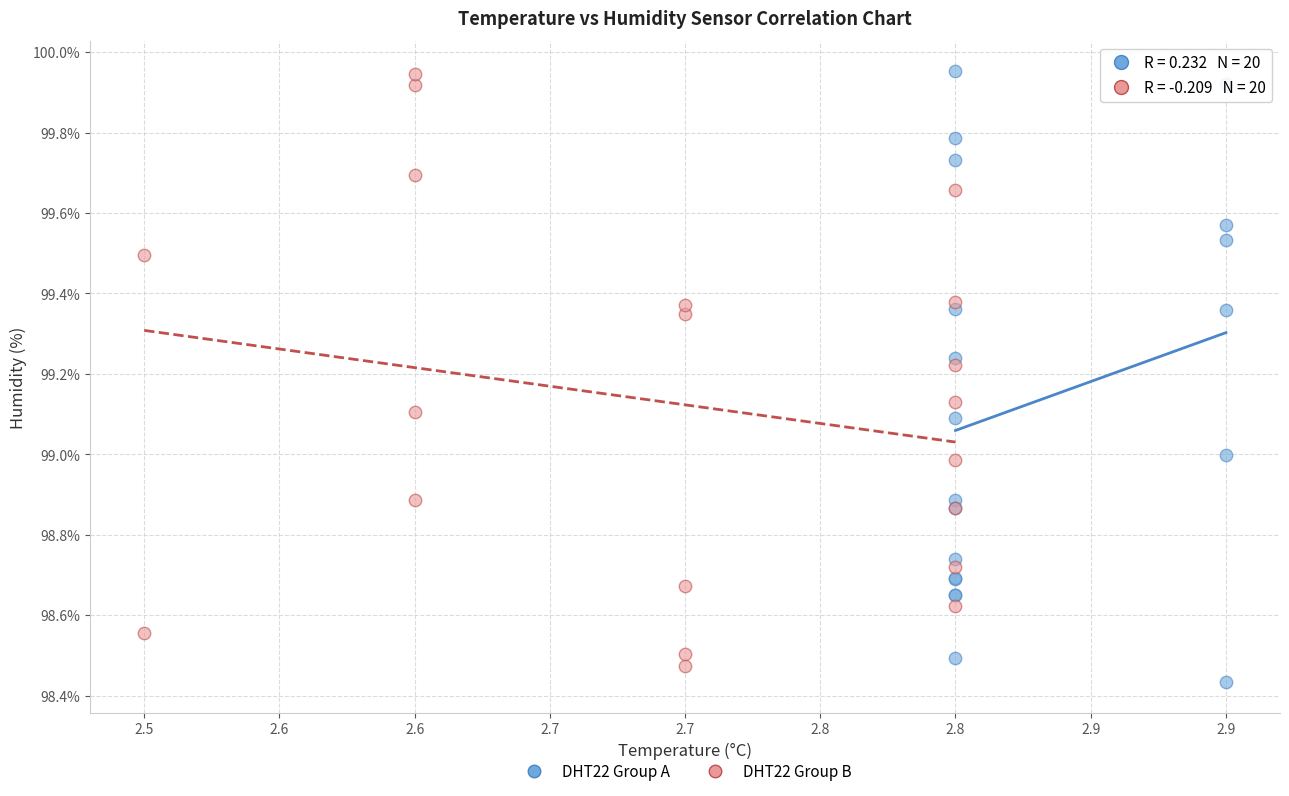

Which series has the widest spread of Y values?

DHT22 Group A